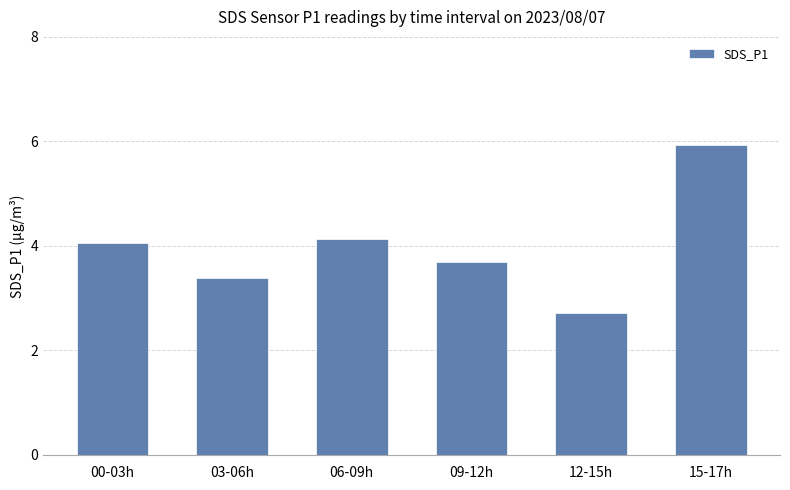

List the labels in order of value, smallest first.

12-15h, 03-06h, 09-12h, 00-03h, 06-09h, 15-17h